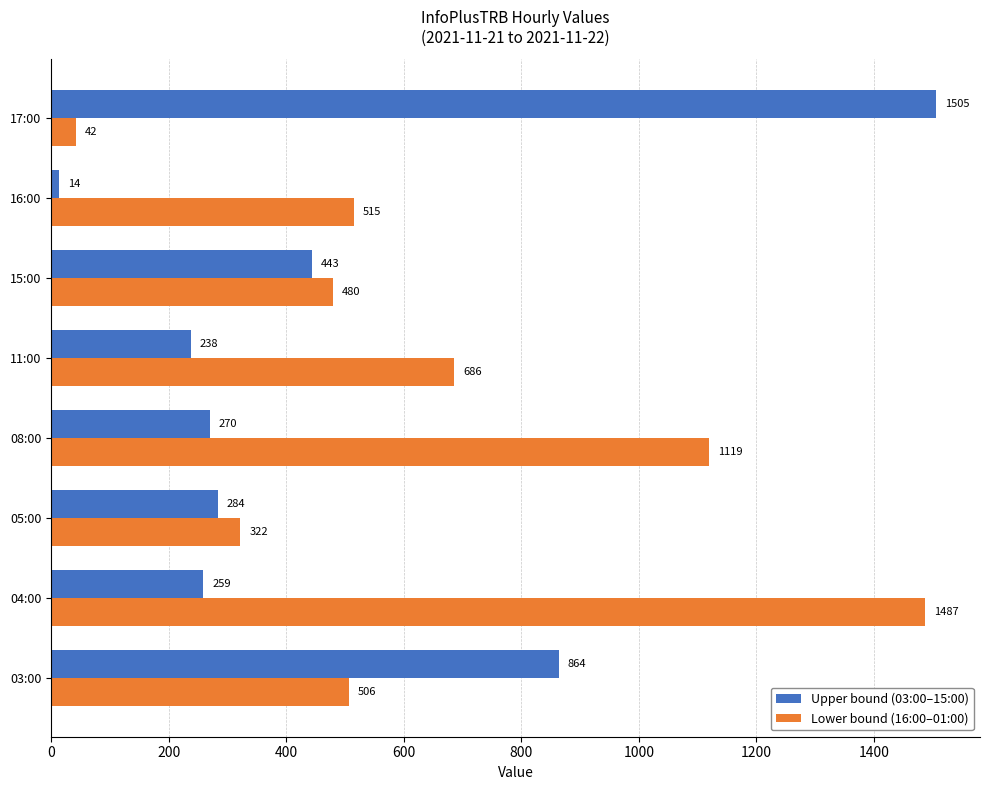

What is the difference between the maximum and minimum values in the Upper bound (03:00–15:00) series?

1491